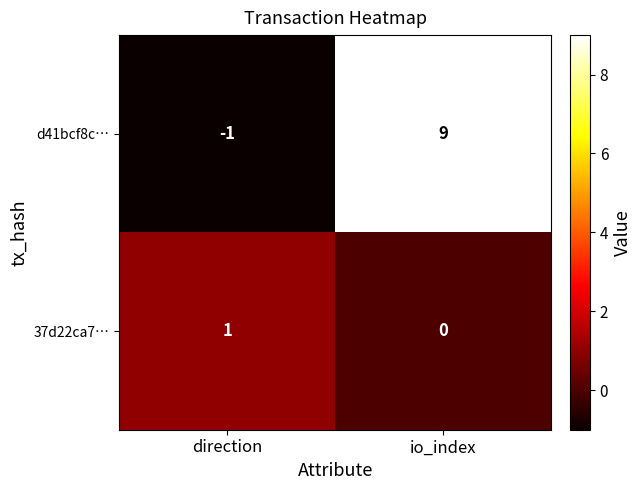

What is the average value of the d41bcf8c… series?

4